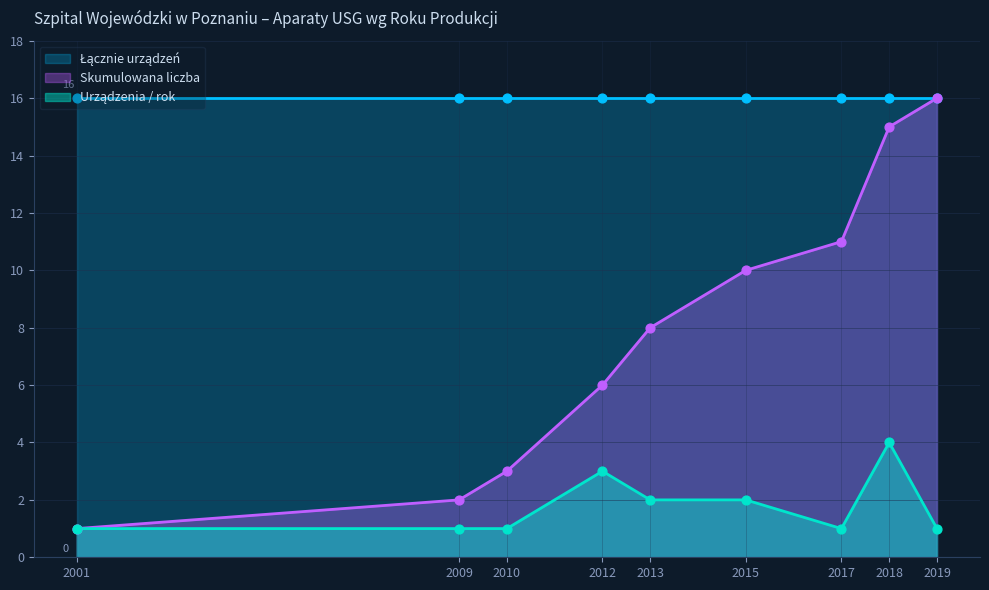

The value of Skumulowana liczba at 2018 is 7. True or false?

False